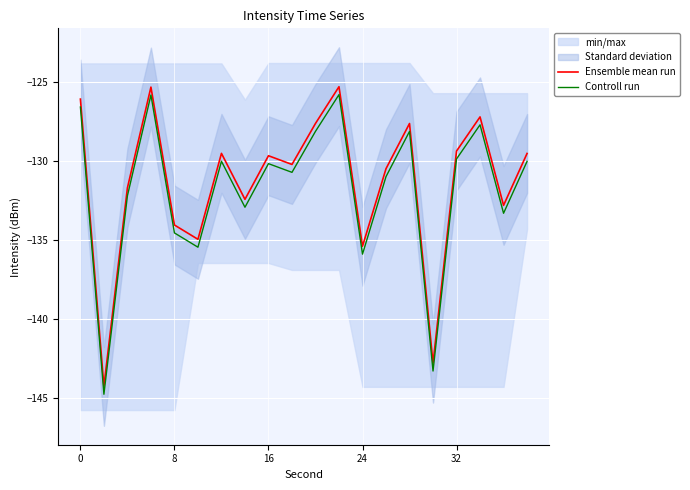

At how many categories does at least one series exceed -133?

15